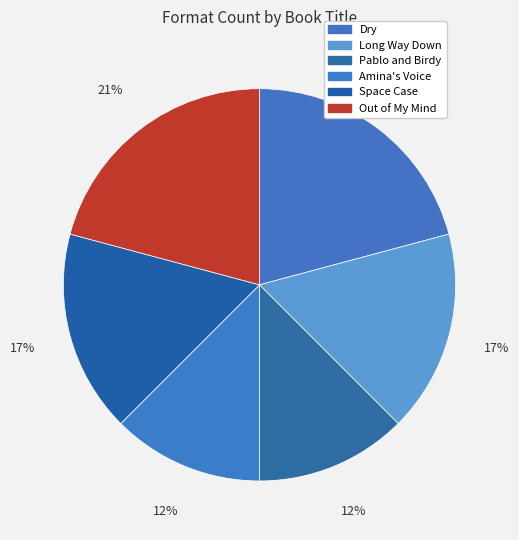

To the nearest percent, what percentage of the pie is Dry?

21%